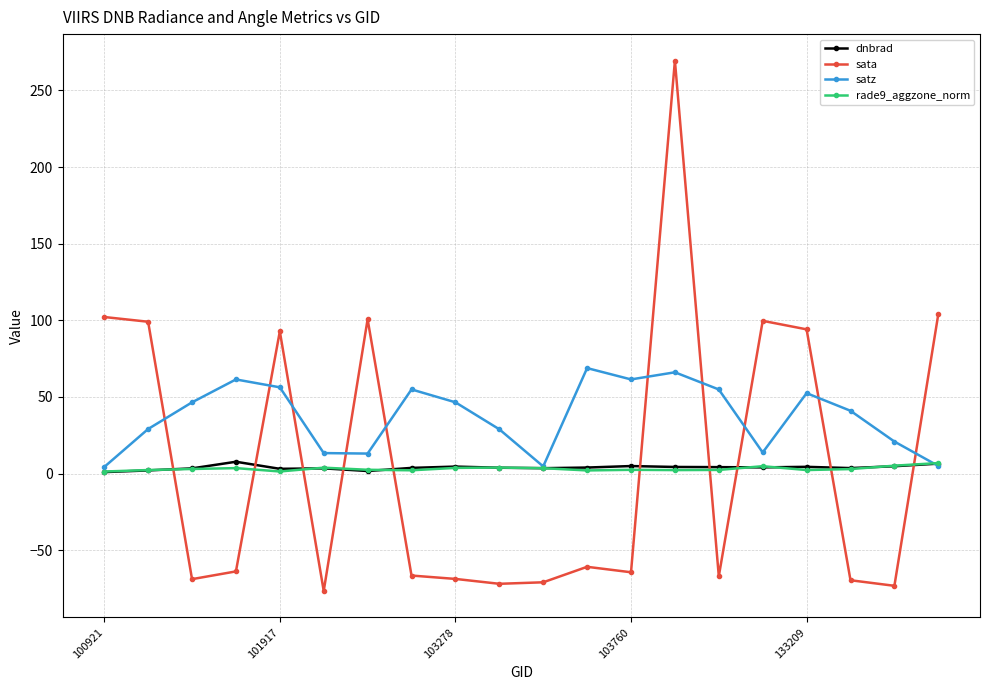

What is the greatest value displayed?

269.4